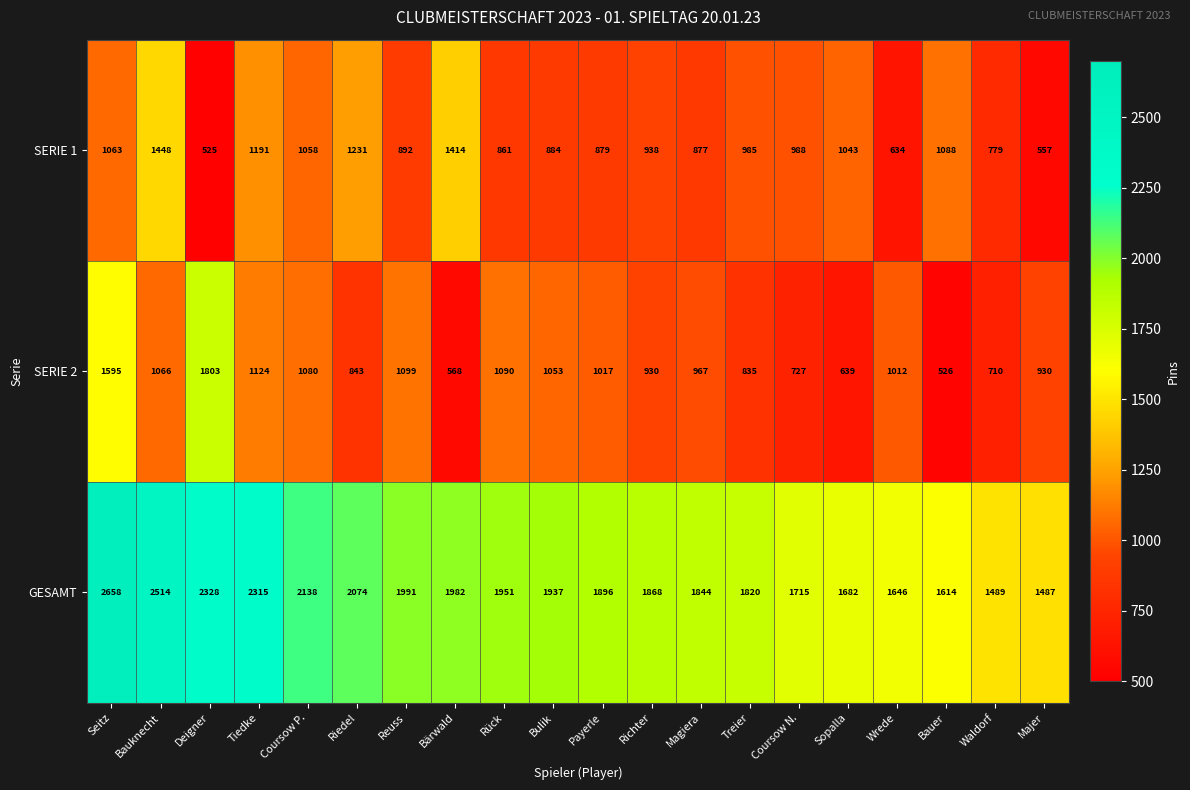

The value of SERIE 1 at Riedel is 1231. True or false?

True